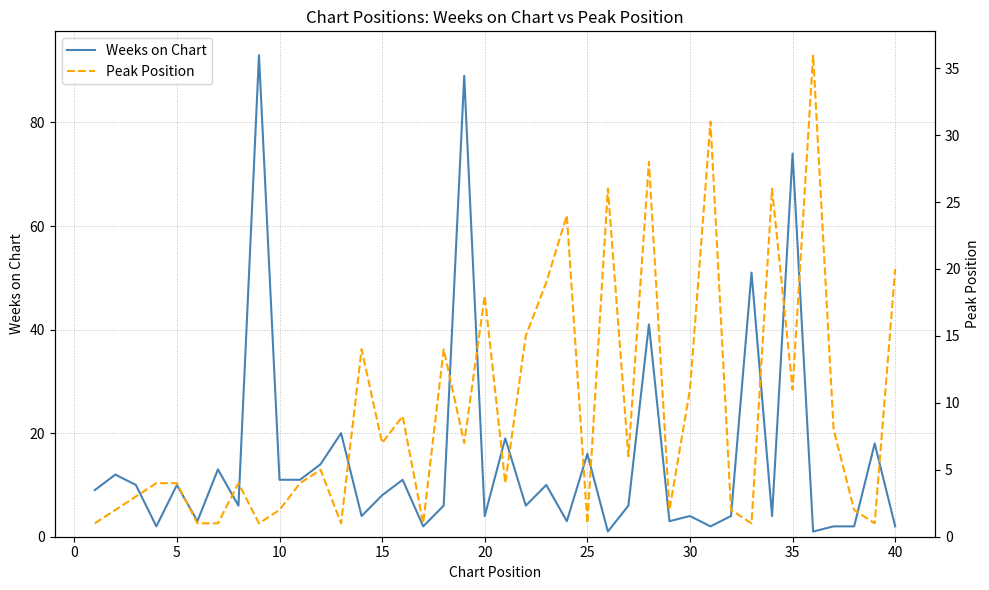

At how many categories does at least one series exceed 54?

3